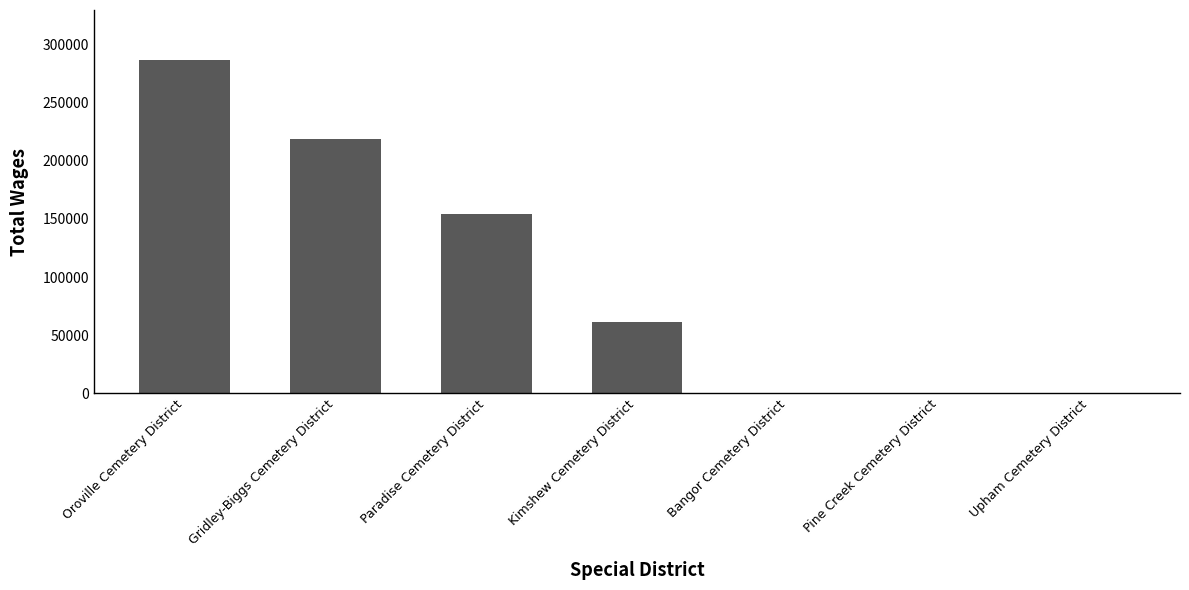

Count the values in the range 0 to 218589.

6